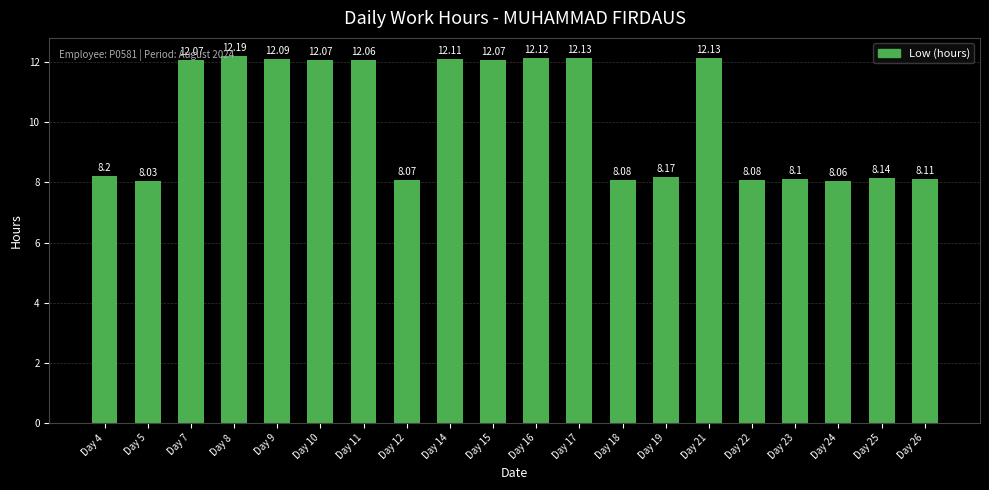

What is the value of the 17th bar from the left?

8.1